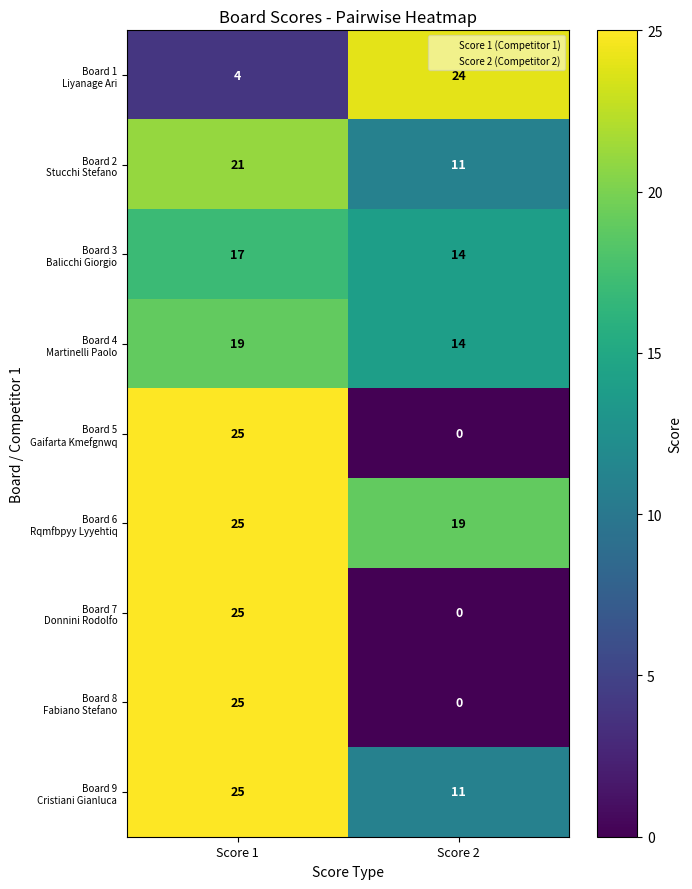

What is the difference between the highest and lowest values at Score 1?

21